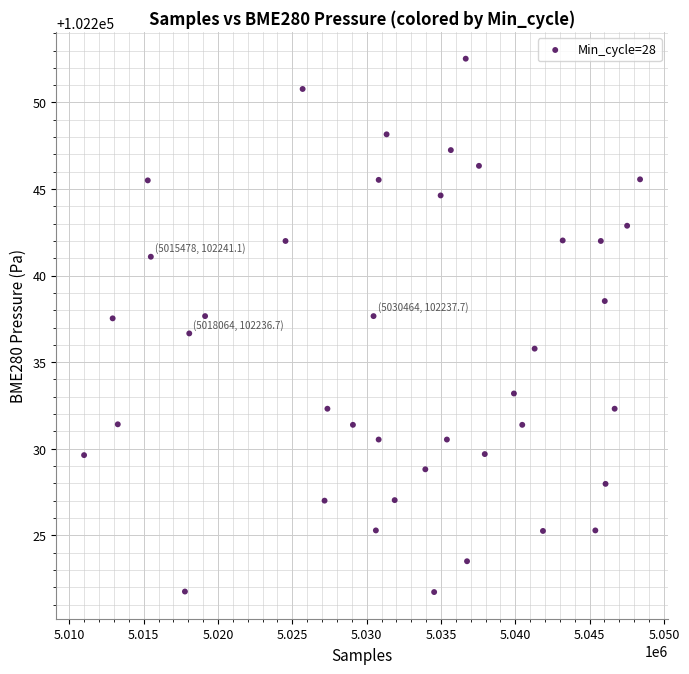

What is the range of X values (max minus min)?

37412.0